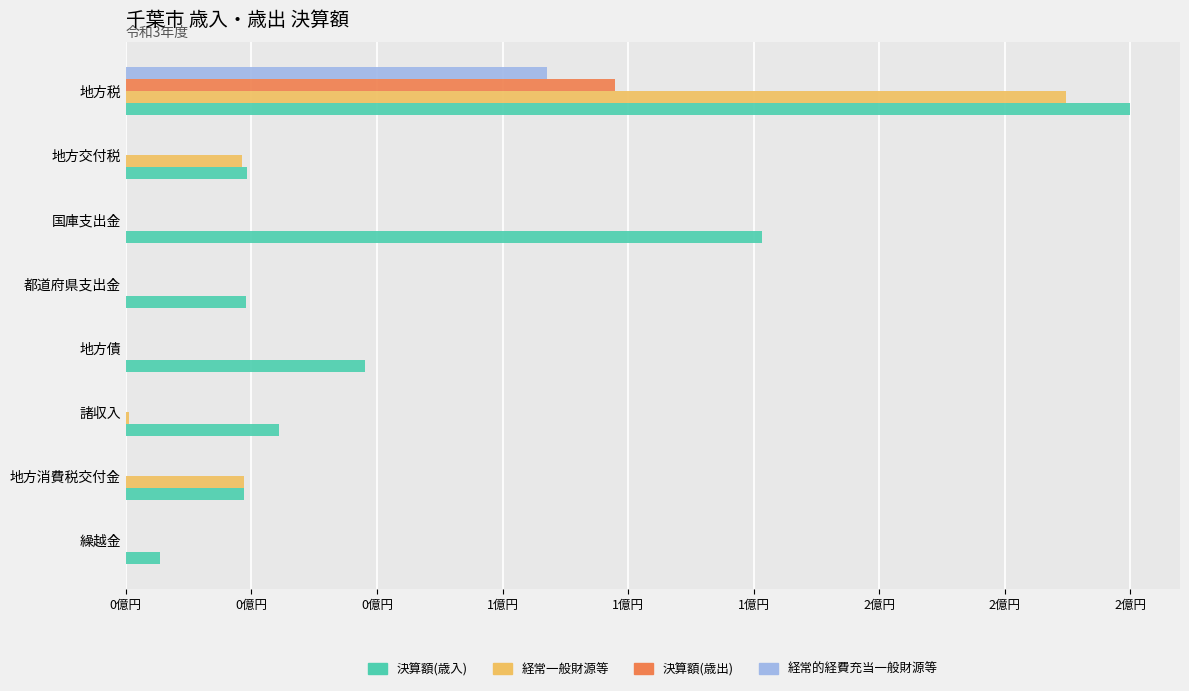

At which category is the sum across all series the highest?

地方税